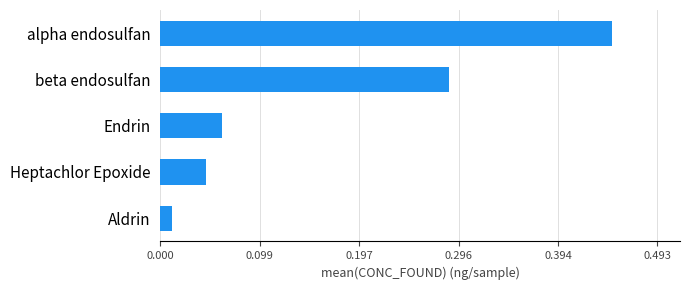

What is the difference between the second highest and second lowest values?

0.2